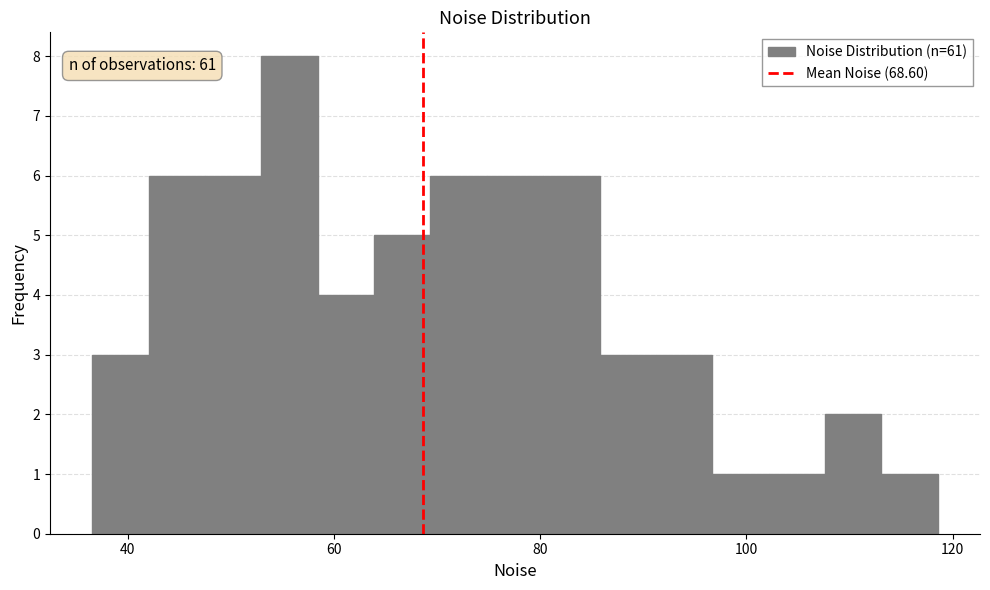

Around what value on the x-axis is the tallest bar? Give the approximate position of its centre, as read against the axis.

56